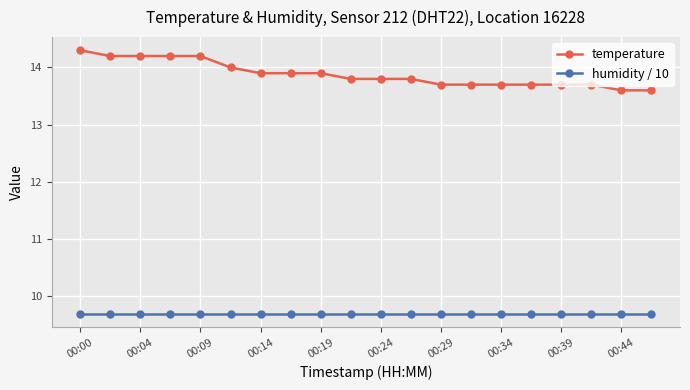

What is the sum of all humidity / 10 values?

193.8